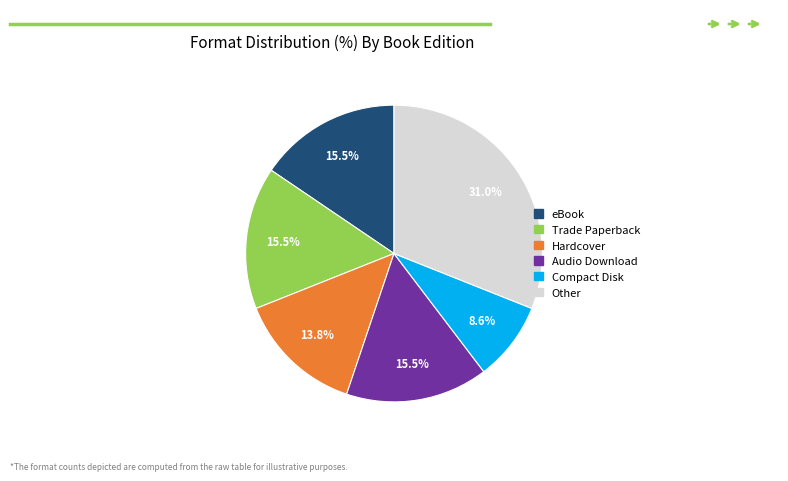

What percentage is the Other slice, to the nearest percent?

31%